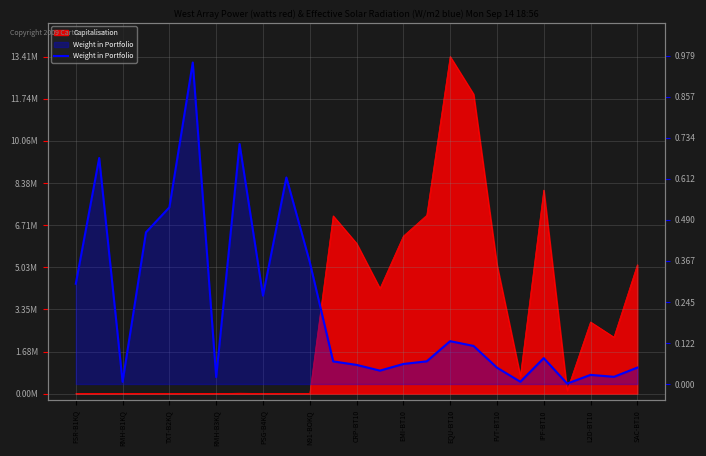

The chart shows a value of 0.0 at L2D-BT10. True or false?

True